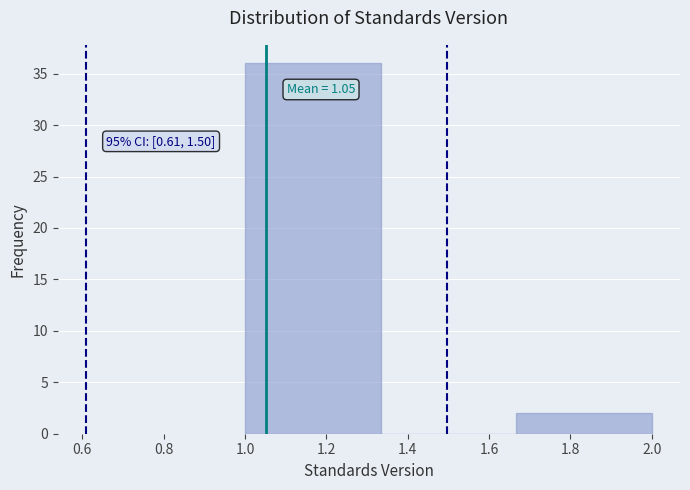

Over which range of the x-axis is the bar tallest?

1.00 to 1.34